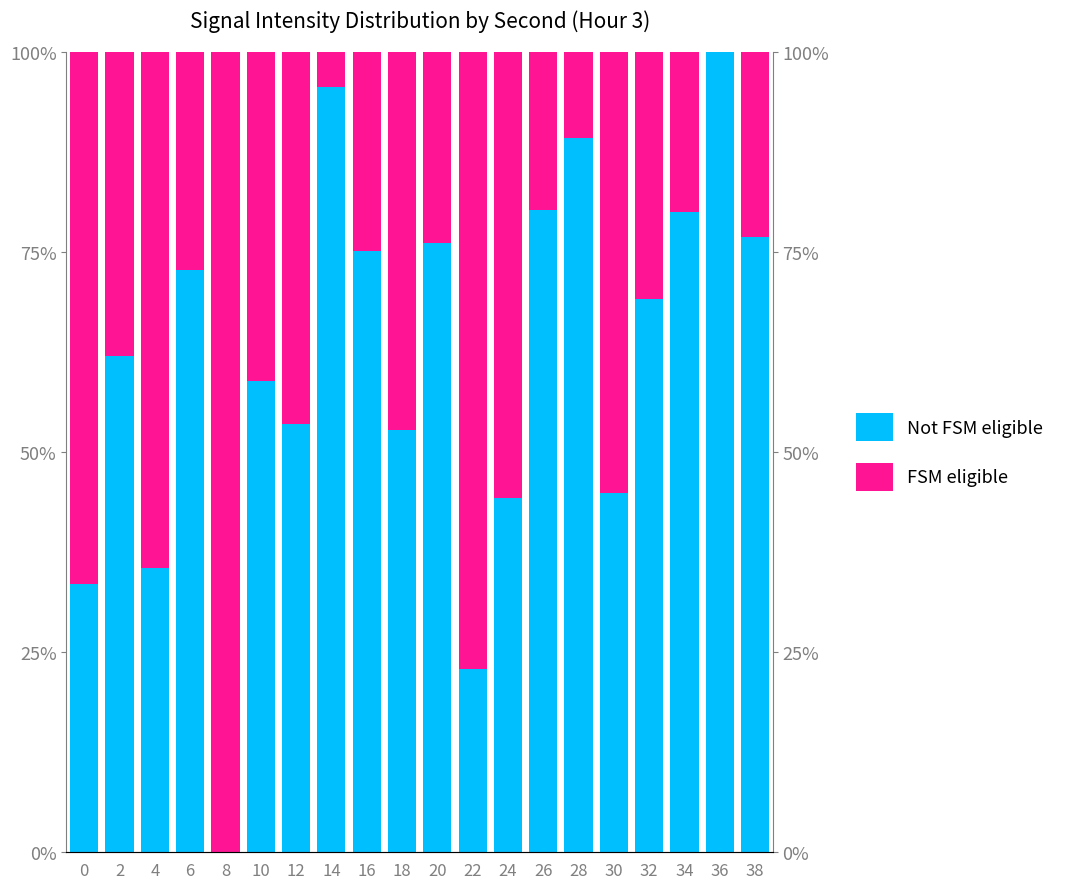

Reading left to right, extract all data points from this chart.

Not FSM eligible: 33.5	61.9	35.5	72.8	0.0	58.9	53.5	95.6	75.1	52.8	76.1	22.9	44.2	80.3	89.2	44.8	69.0	79.9	100.0	76.9
FSM eligible: 66.5	38.1	64.5	27.2	100.0	41.1	46.5	4.4	24.9	47.2	23.9	77.1	55.8	19.7	10.8	55.2	31.0	20.1	0.0	23.1